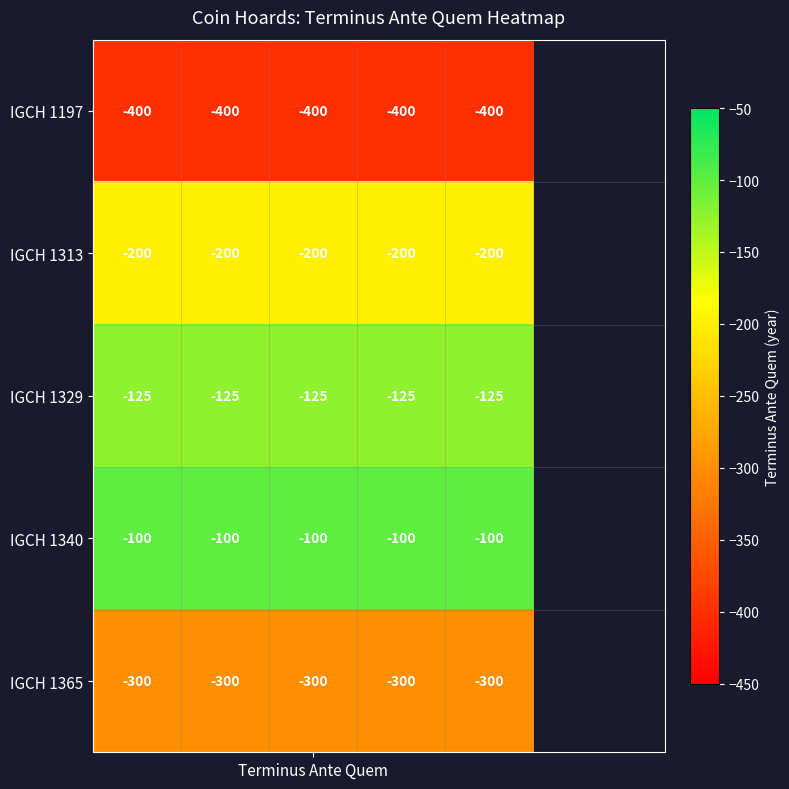

Rank the series by their maximum value, from lowest to highest.

IGCH 1197, IGCH 1365, IGCH 1313, IGCH 1329, IGCH 1340